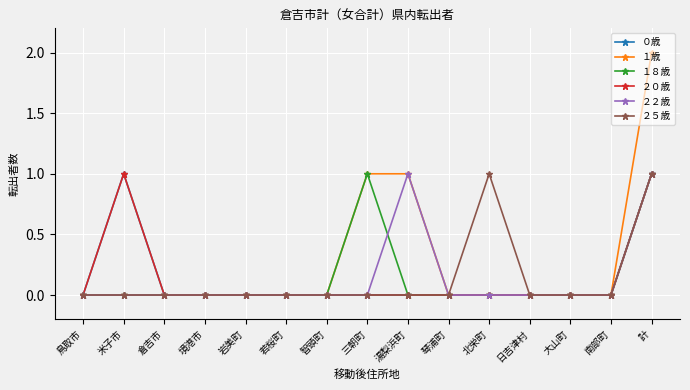

How many lines are shown in the chart?

6